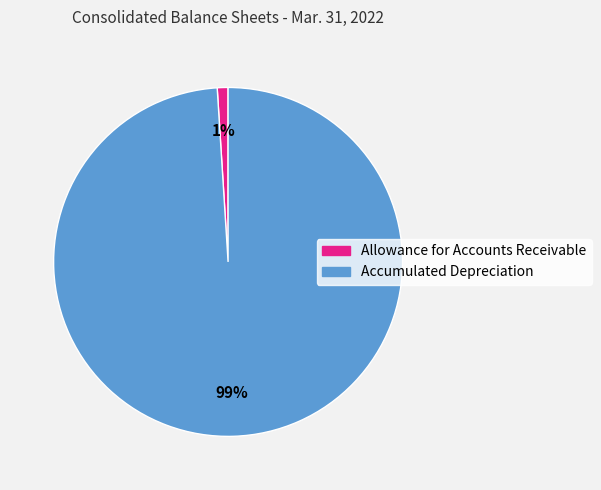

To the nearest percent, what is the difference between the Accumulated Depreciation and Allowance for Accounts Receivable slice percentages?

98%